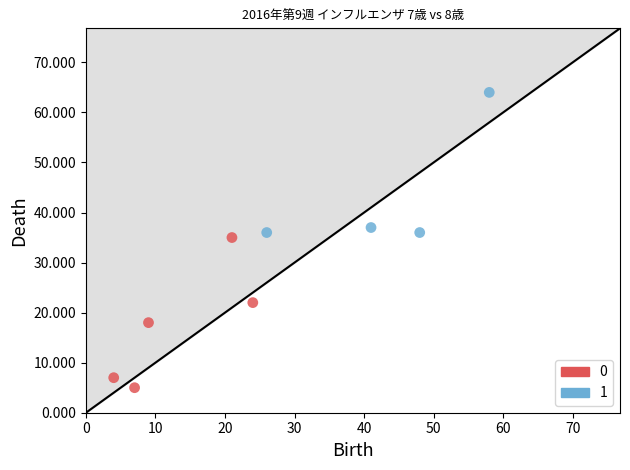

Which series contains the highest Y value?

1